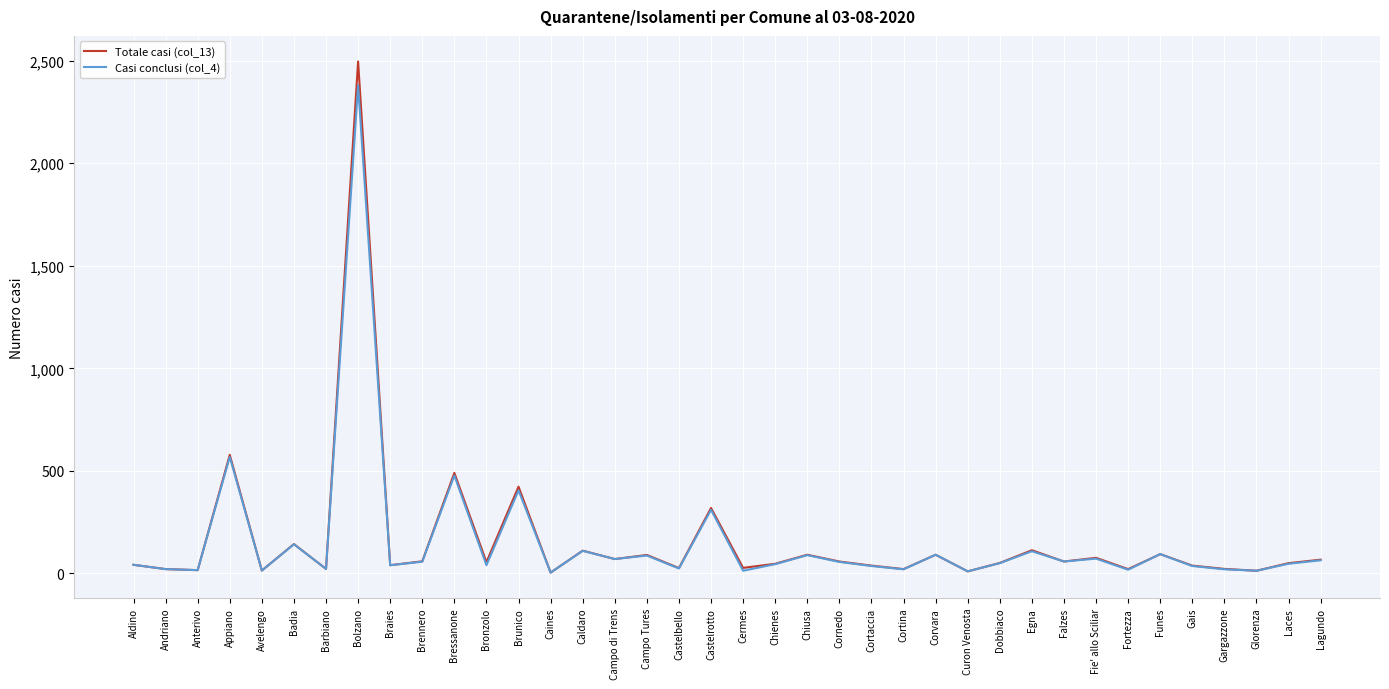

True or false: Casi conclusi (col_4) has a value of 91 at Corvara.

True